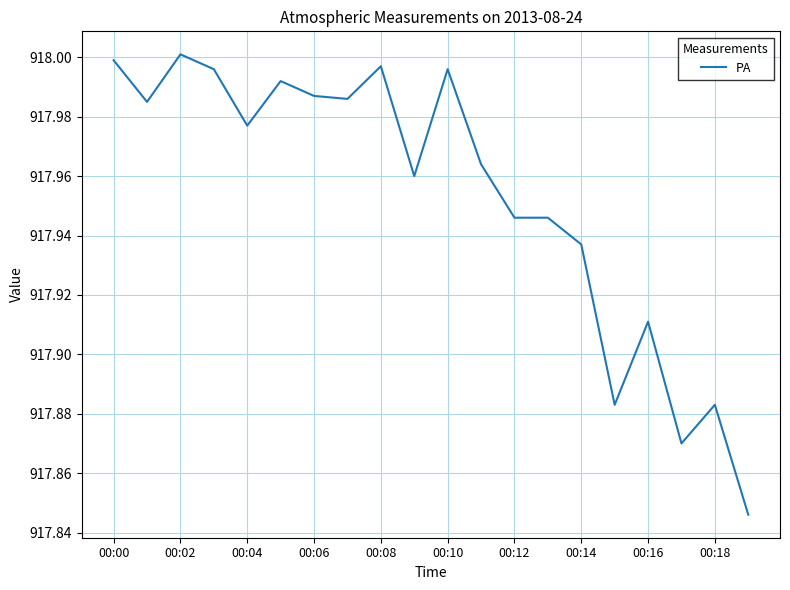

At which category does the data reach its first local peak?

00:02